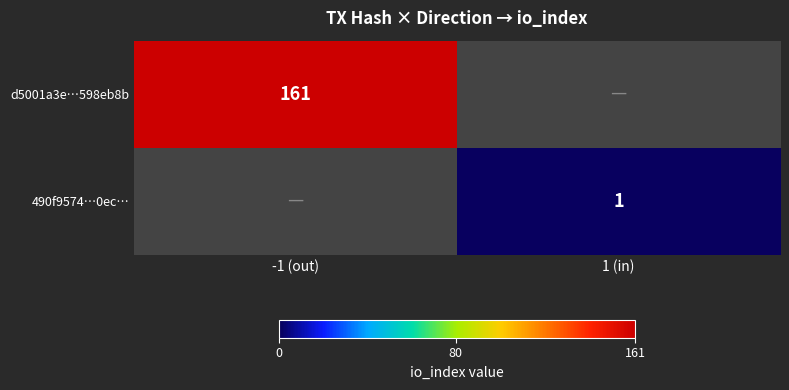

Is the value of d5001a3e…598eb8b at -1 (out) greater than the value of 490f9574…0ec… at 1 (in)?

Yes